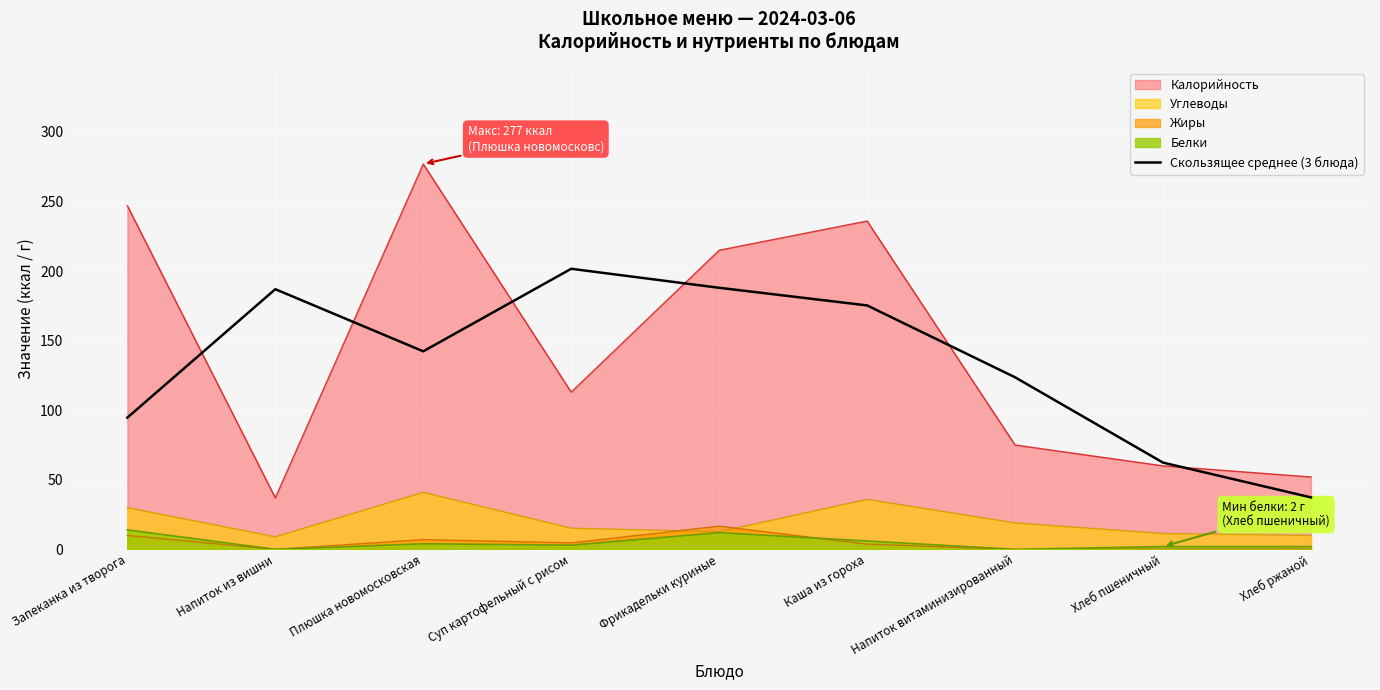

Between Напиток витаминизированный and Суп картофельный с рисом, which is larger?

Суп картофельный с рисом